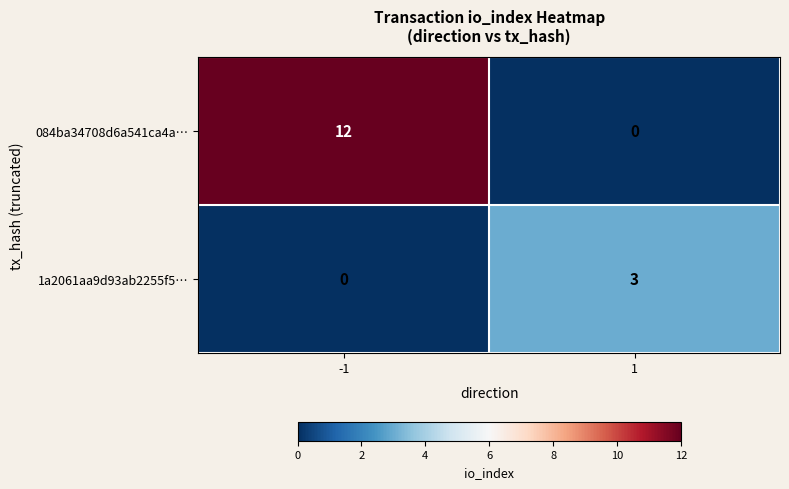

Rank the series by their maximum value, from lowest to highest.

1a2061aa9d93ab2255f5…, 084ba34708d6a541ca4a…